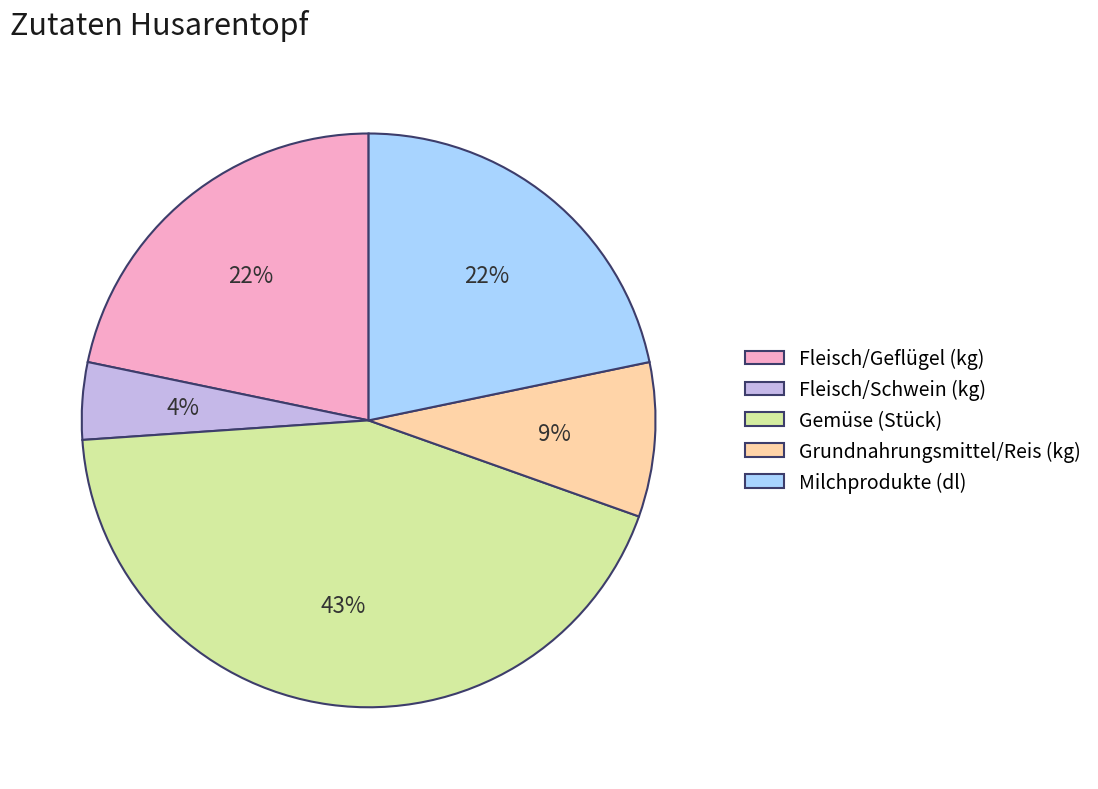

Do Gemüse (Stück) and Milchprodukte (dl) together represent more than half of the pie?

Yes